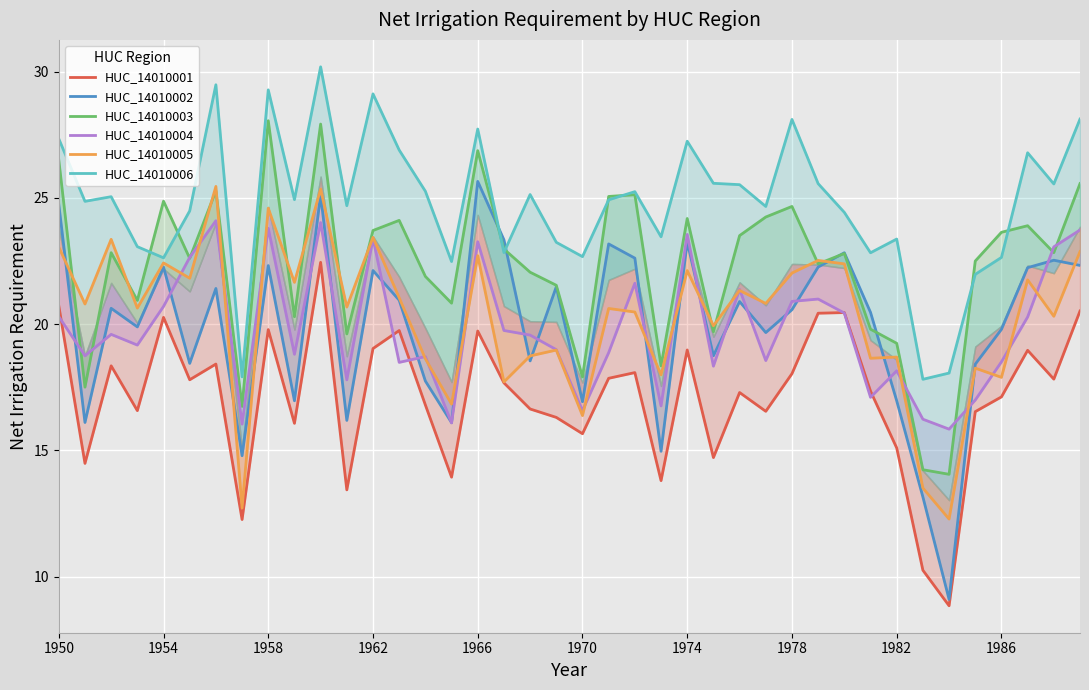

At 1974, list the series in order from largest to smallest.

HUC_14010006, HUC_14010003, HUC_14010004, HUC_14010002, HUC_14010005, HUC_14010001